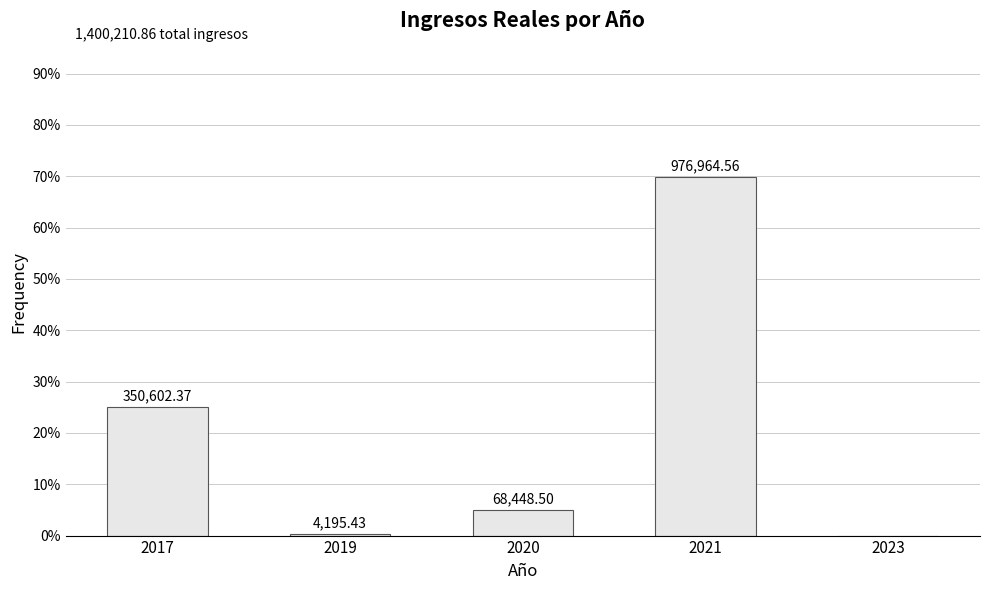

What is the change in value from 2017 to 2019?

-346406.9